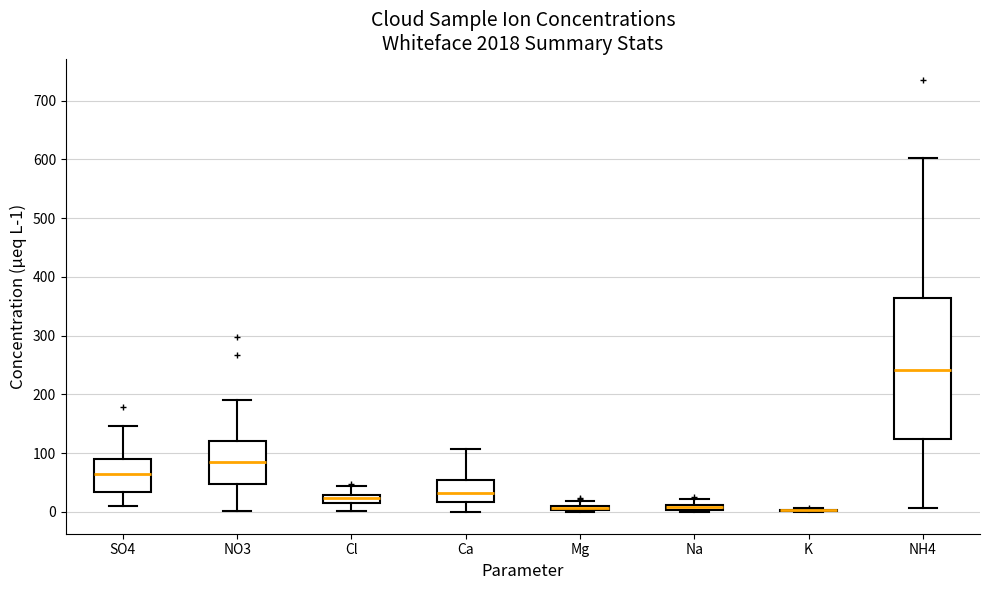

Which box is the tallest, from its lower edge to its upper edge?

NH4